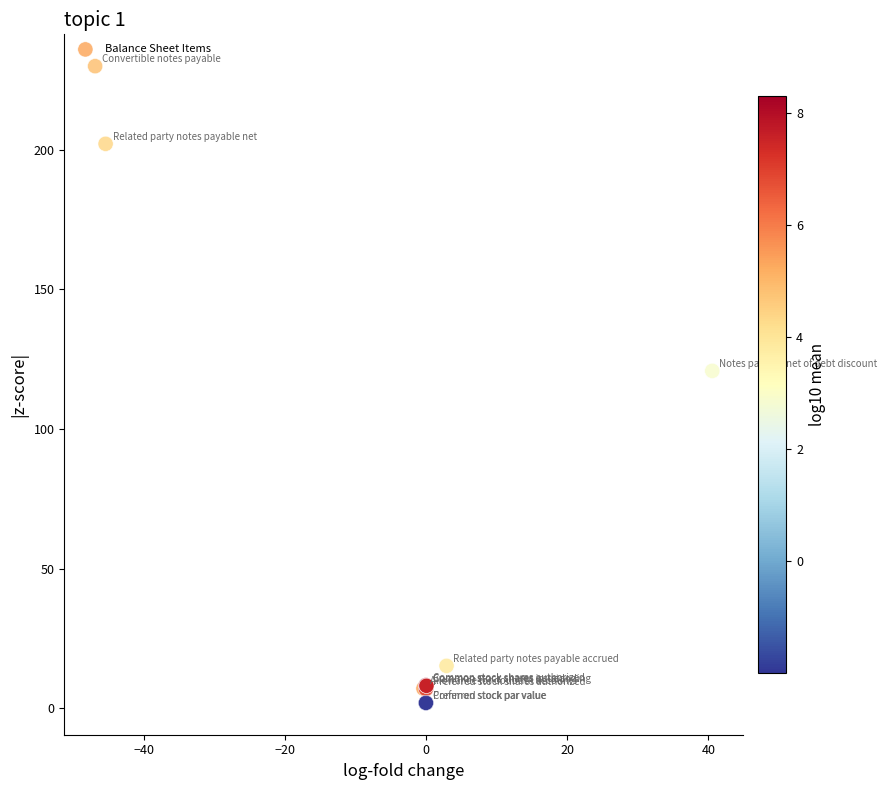

What Y value in the scatter plot is closest to 115?

120.8